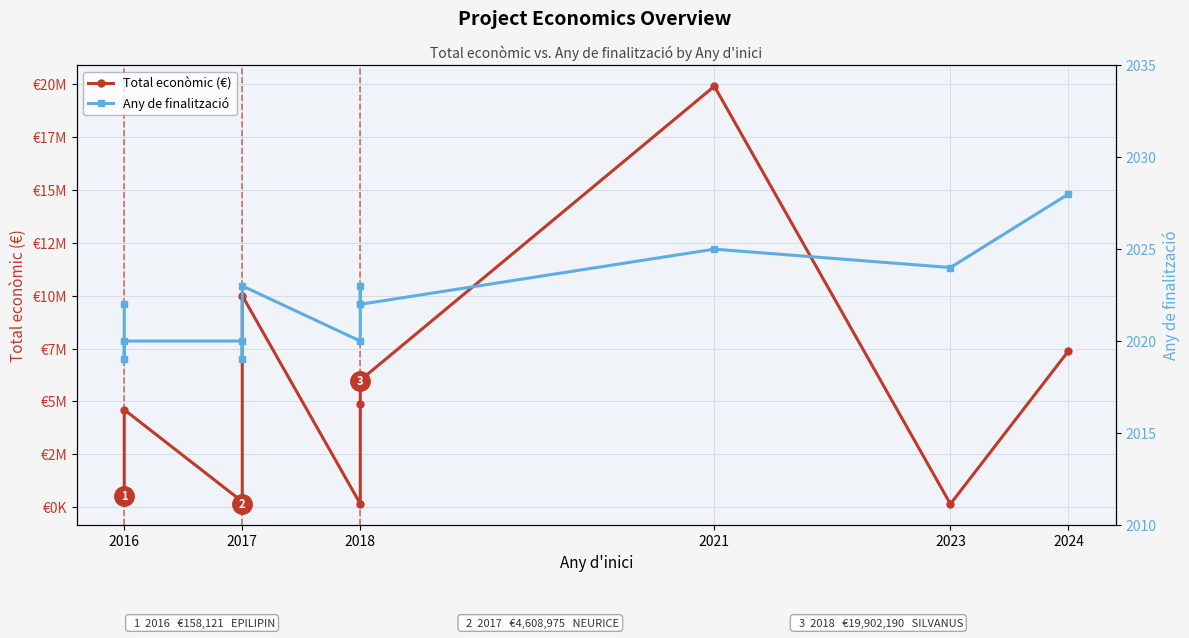

Is it true that Total econòmic (€) equals 33034 at 2018?

False